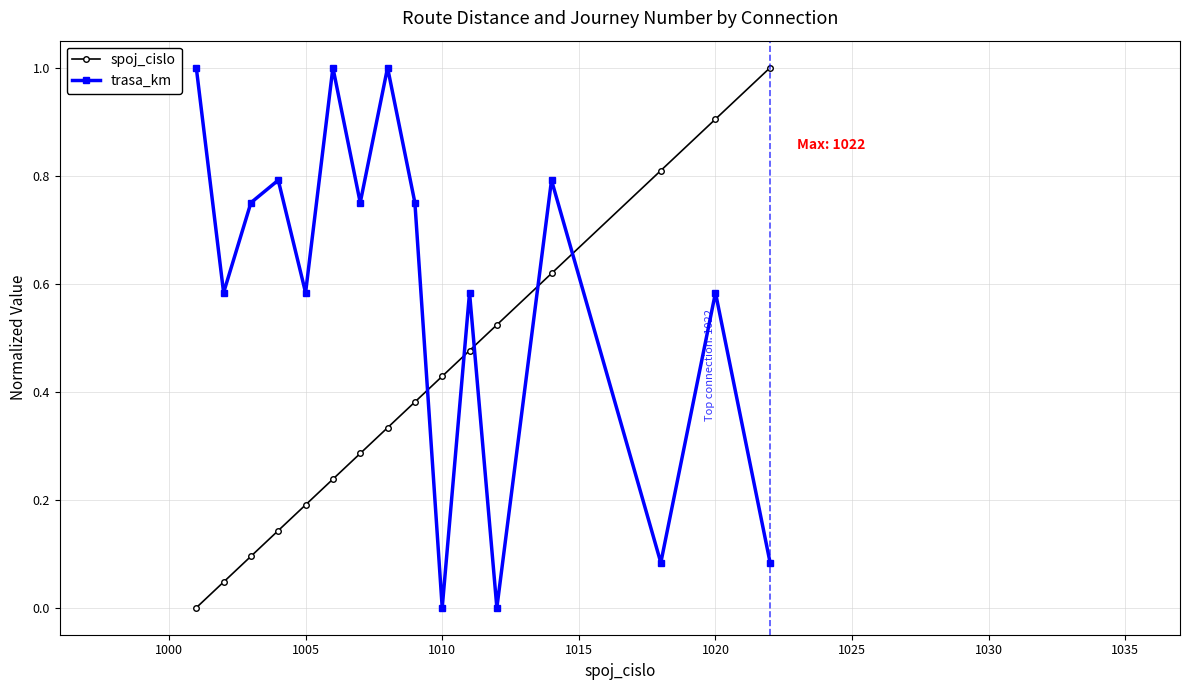

How many categories are shown in the chart?

16